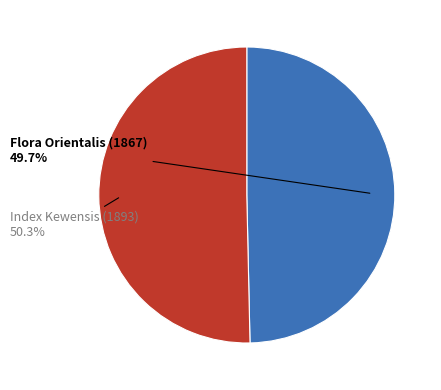

Is there any slice that represents more than half of the pie?

Yes